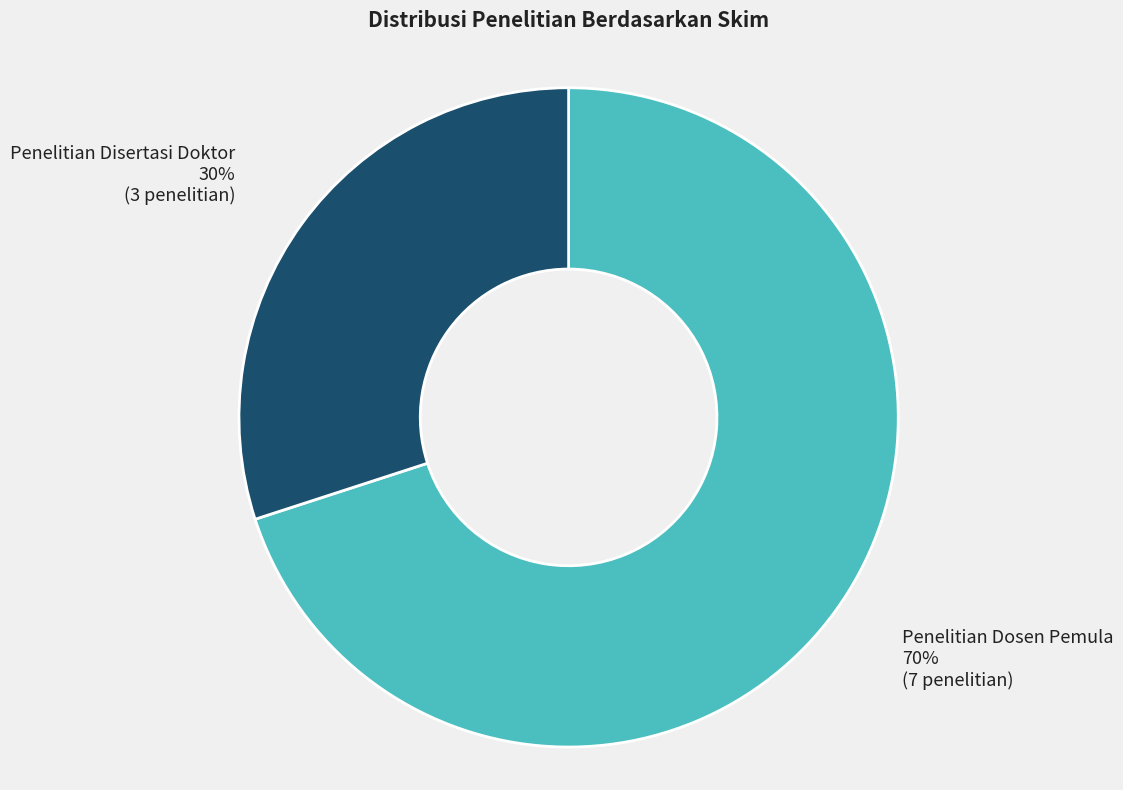

To the nearest percent, what is the combined percentage of Penelitian Disertasi Doktor and Penelitian Dosen Pemula?

100%